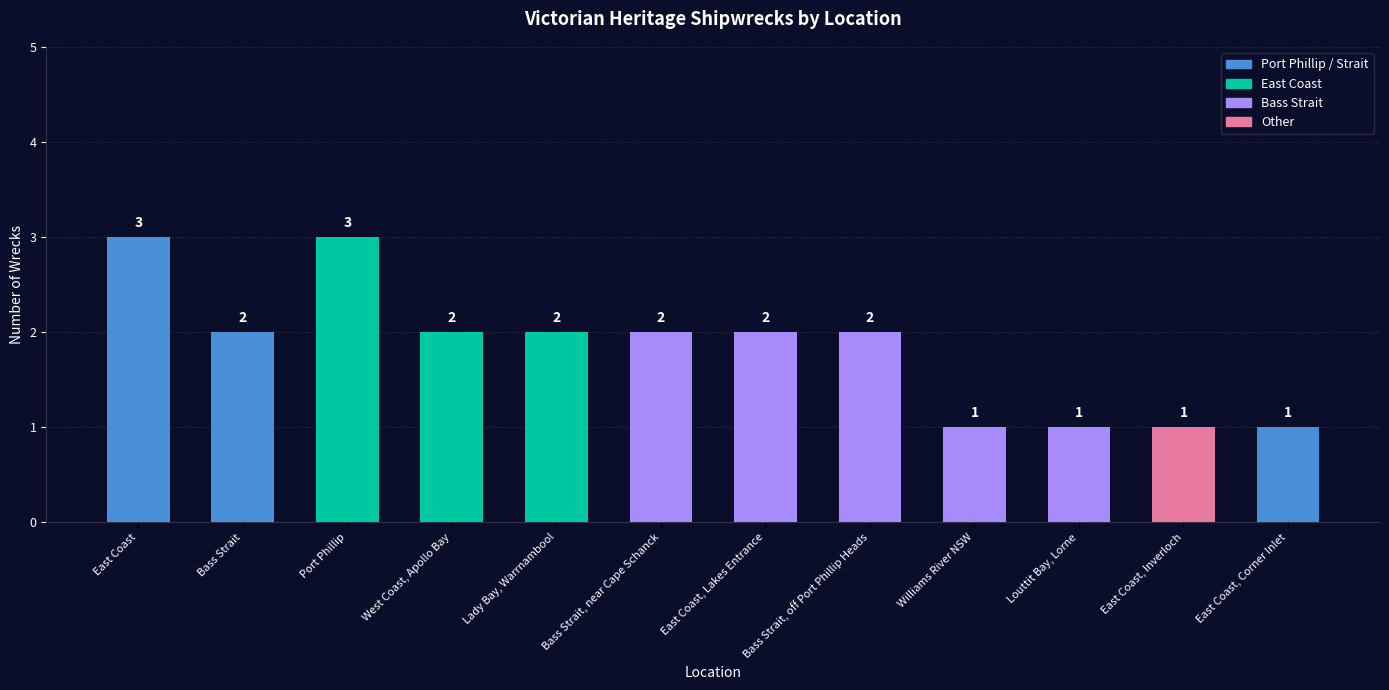

How many categories are shown in the chart?

12